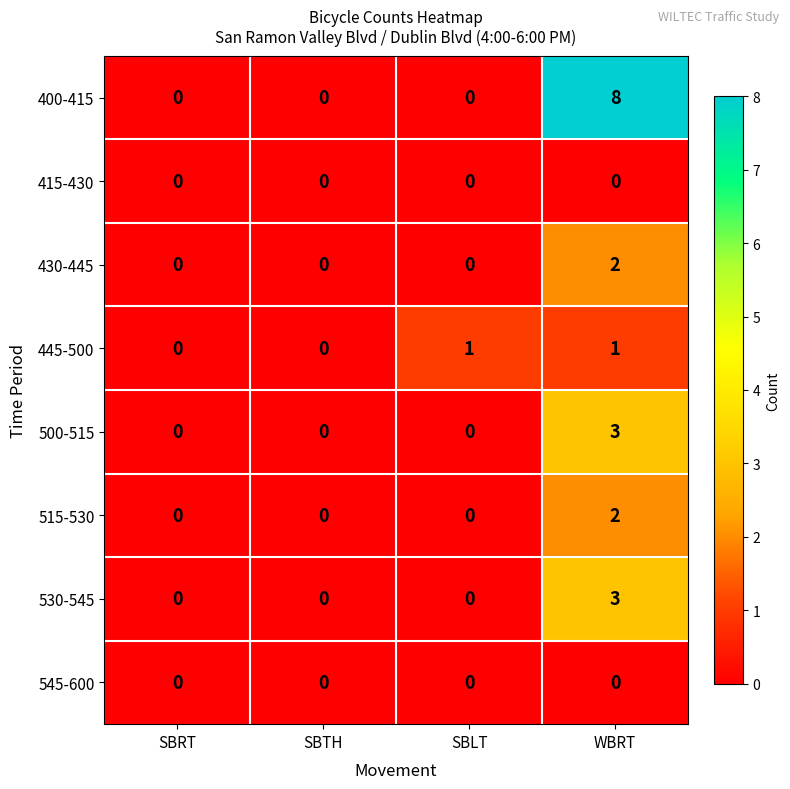

What is the total value across all series at SBLT?

1